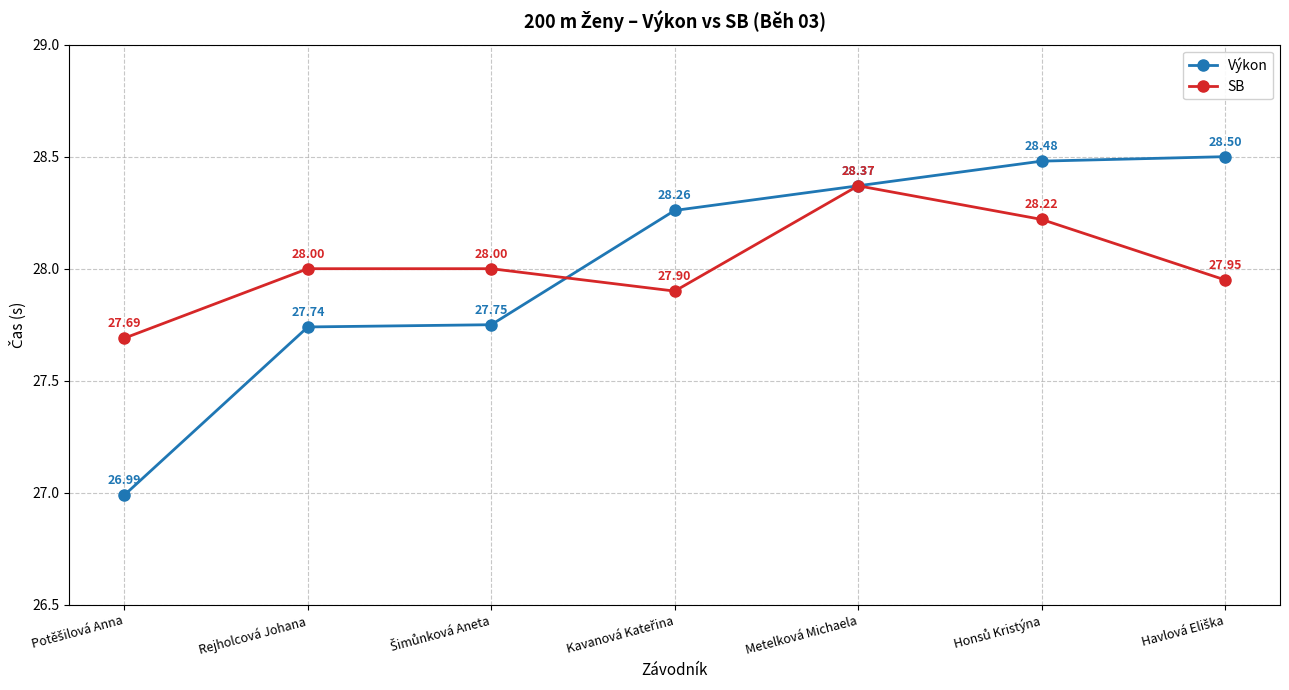

List the series in order of their overall mean, highest first.

SB, Výkon